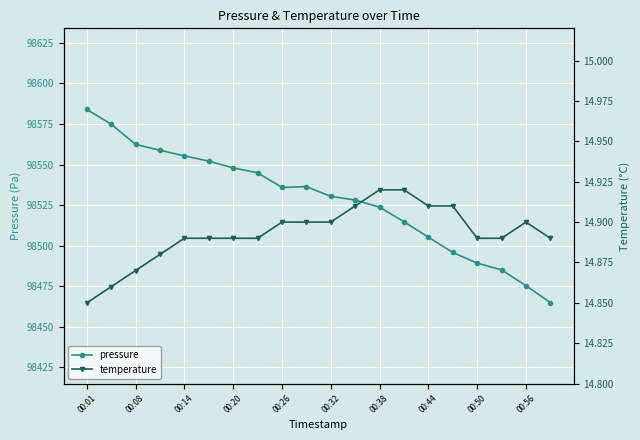

Which category has the highest value across all series?

00:01